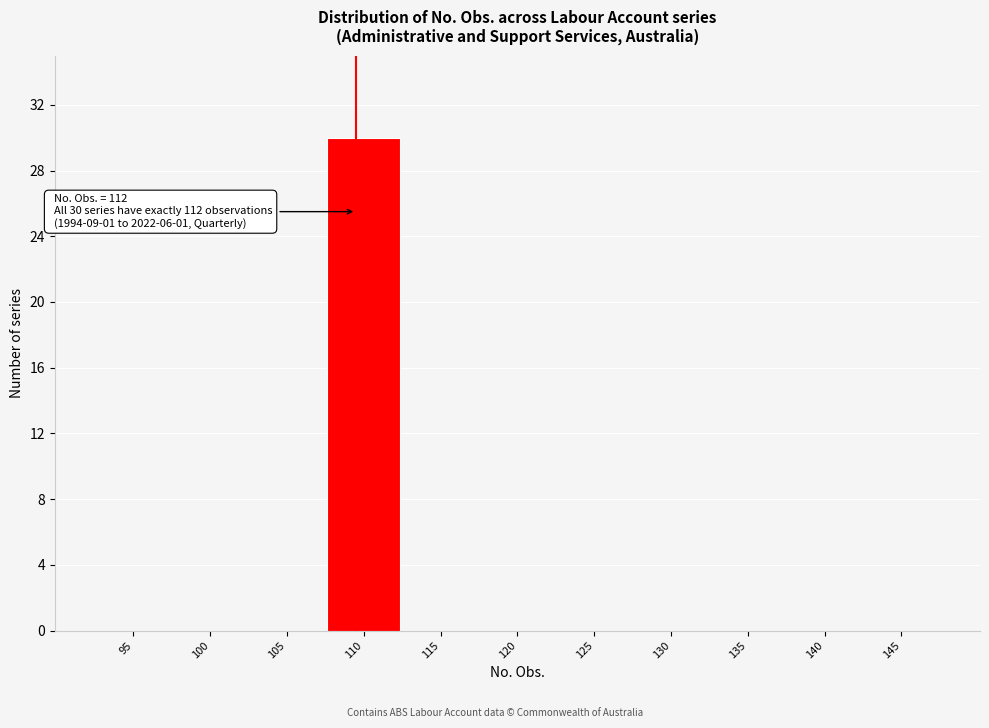

Reading left to right, extract all data points from this chart.

95=0	100=0	105=0	110=30	115=0	120=0	125=0	130=0	135=0	140=0	145=0